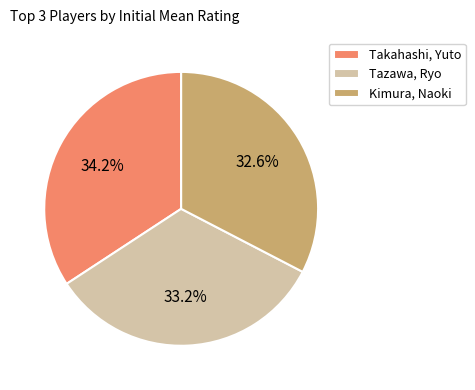

What is the largest slice in the pie chart?

Takahashi, Yuto